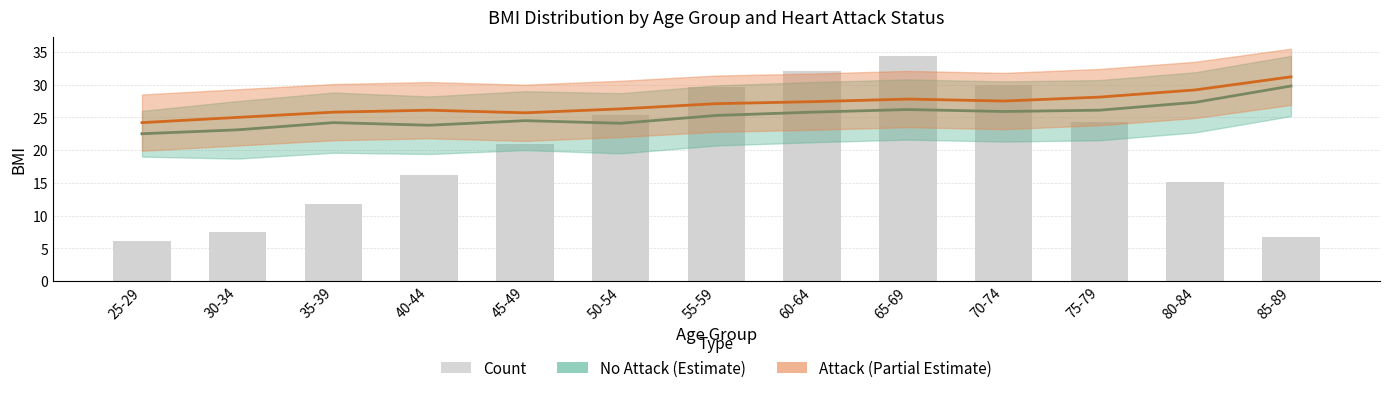

At which category does the chart reach its minimum across all series?

25-29